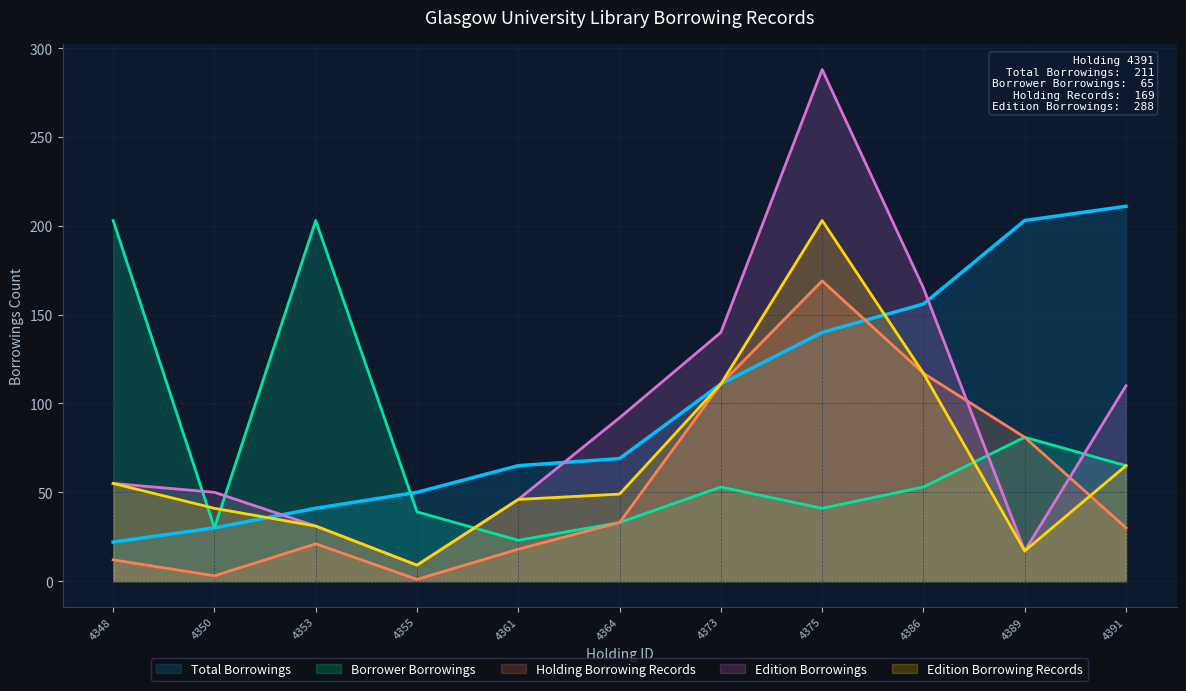

What is the sum of the Edition Borrowings values at 4364 and 4375?

380